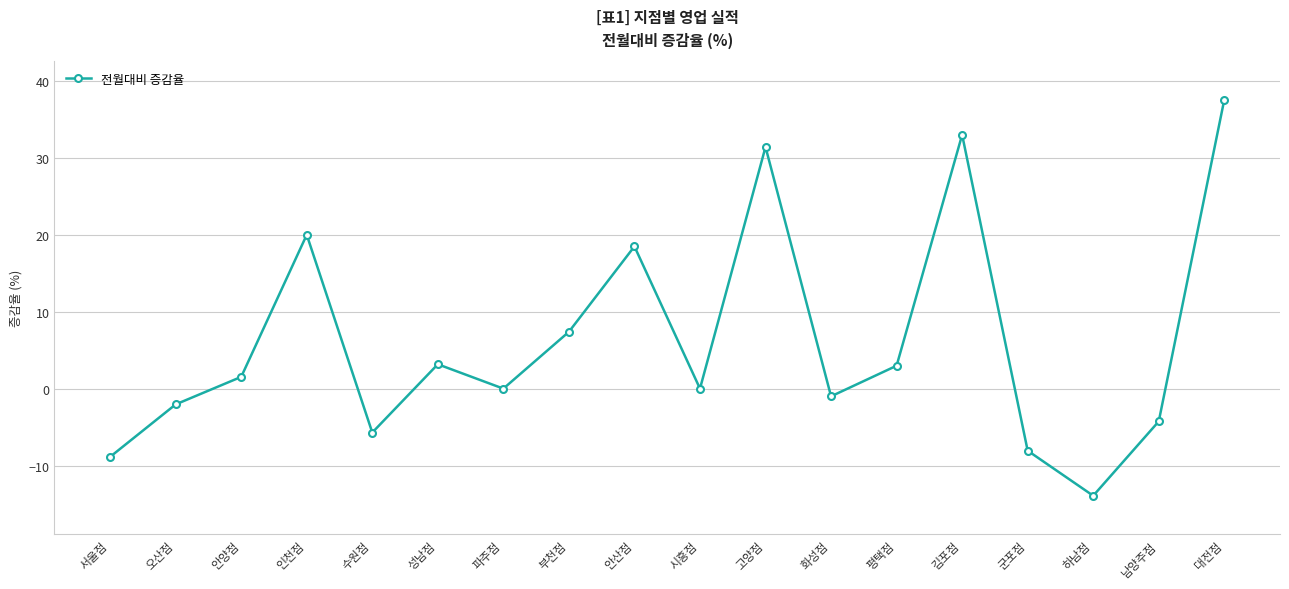

What is the value of the 15th point from the left?

-8.1